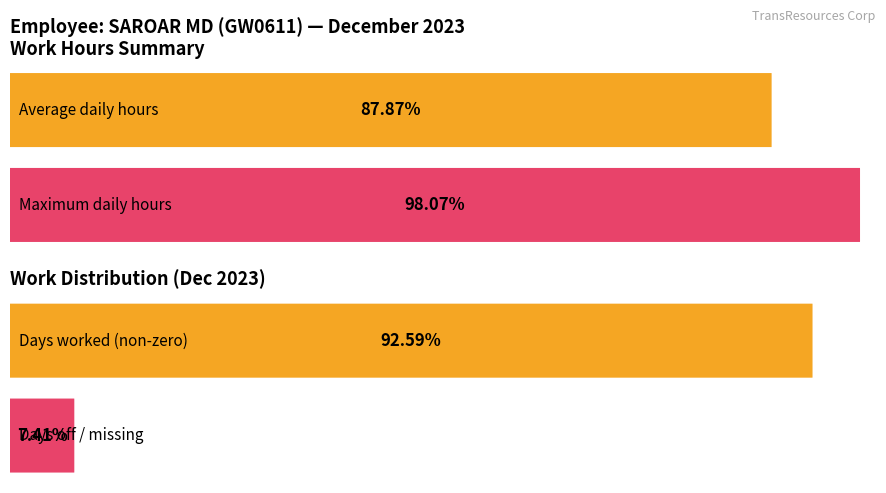

True or false: the data shows 24.1 at 11-Mon.

False